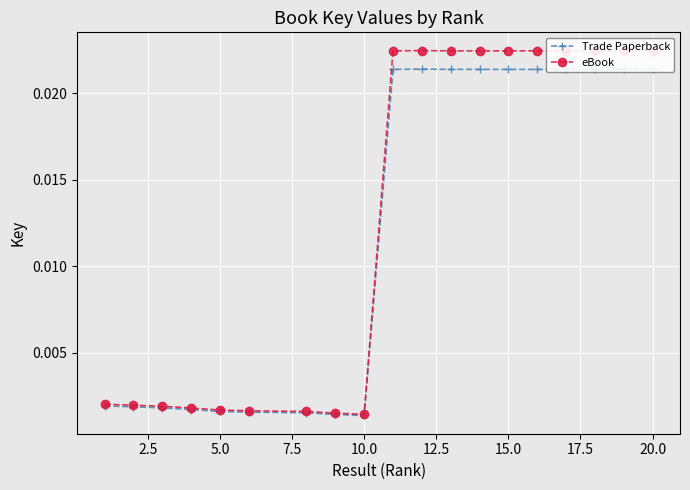

At how many categories does at least one series exceed 0?

19